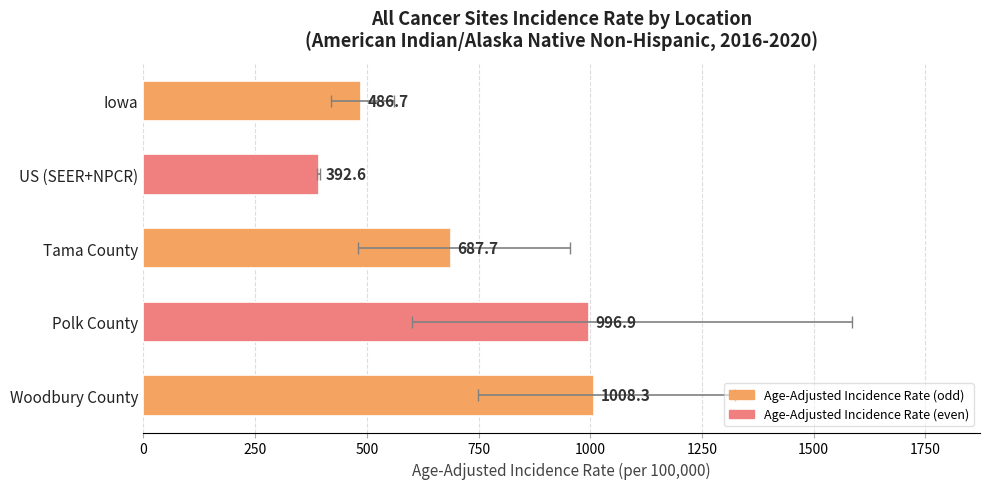

True or false: the data shows 690.5 at 250.

False